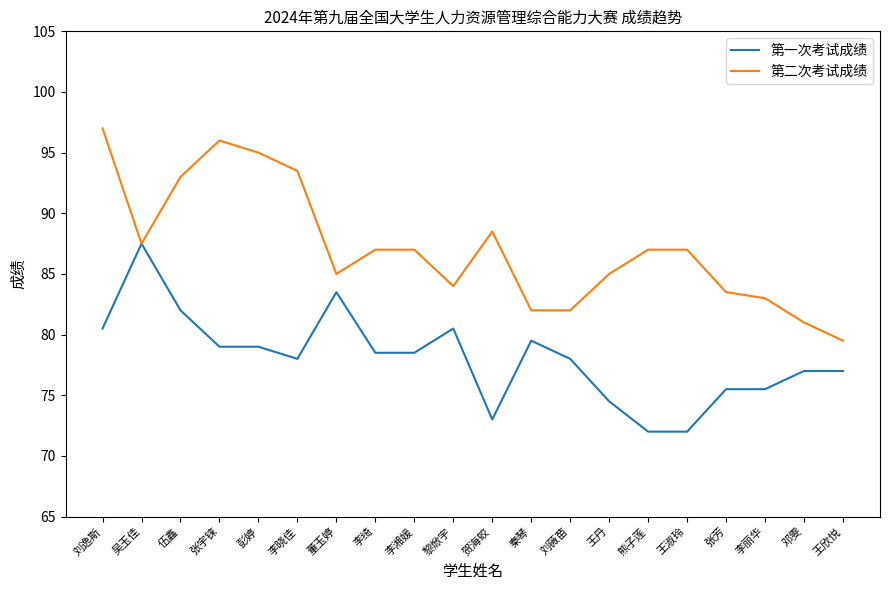

How many categories are shown in the chart?

20